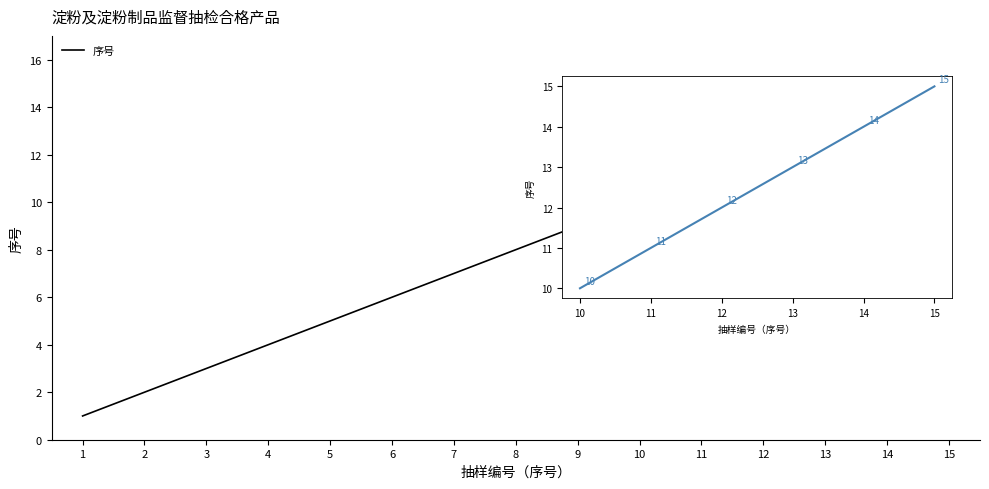

Which label corresponds to the smallest value in the chart?

1